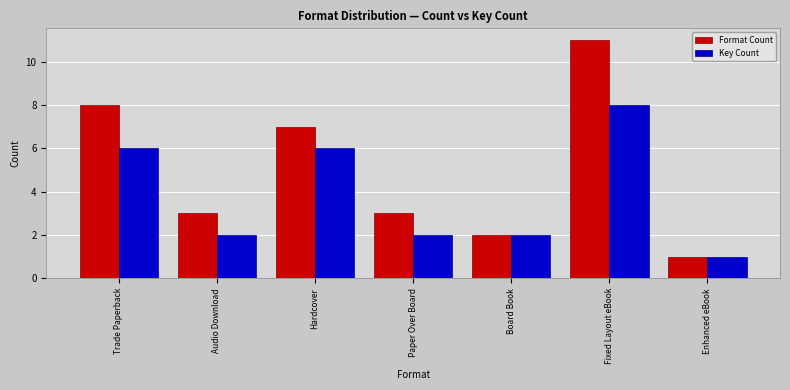

What is the minimum value shown in the chart?

1